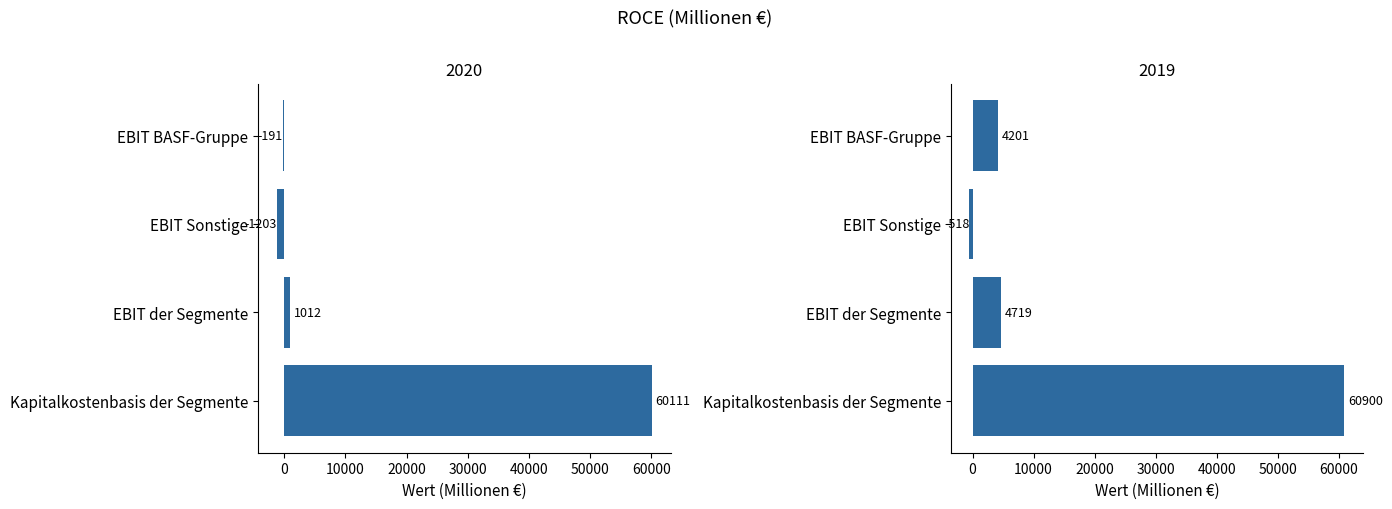

Which category has the lowest value in the 2019 series?

EBIT Sonstige